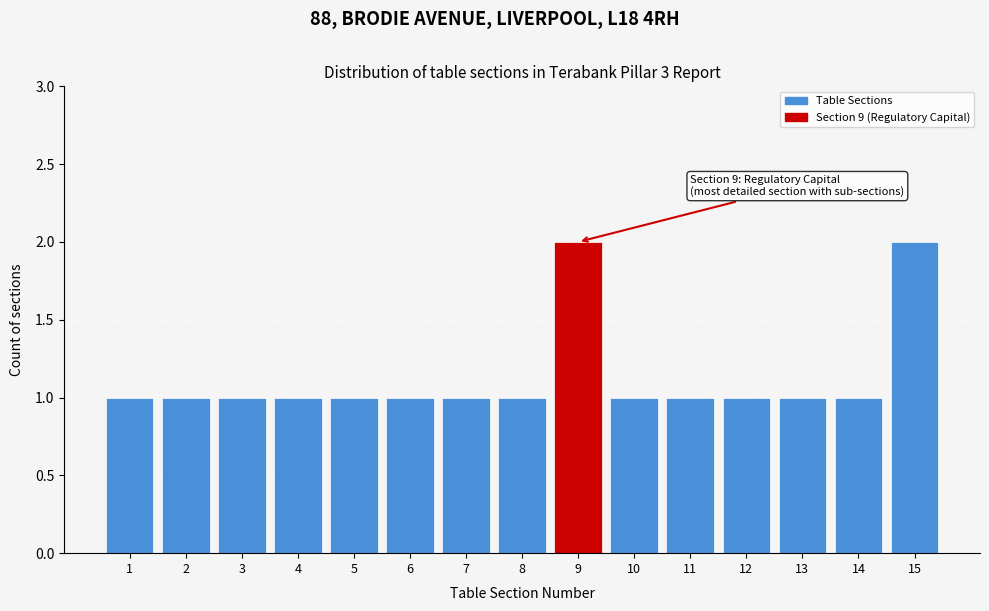

Reading left to right, transcribe all the data shown in this chart.

1=1	2=1	3=1	4=1	5=1	6=1	7=1	8=1	9=2	10=1	11=1	12=1	13=1	14=1	15=2